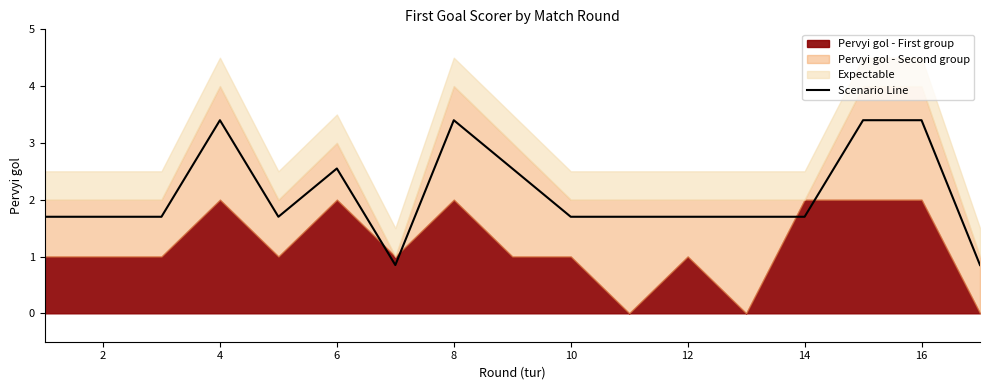

What is the difference between the second highest and second lowest values?

2.5